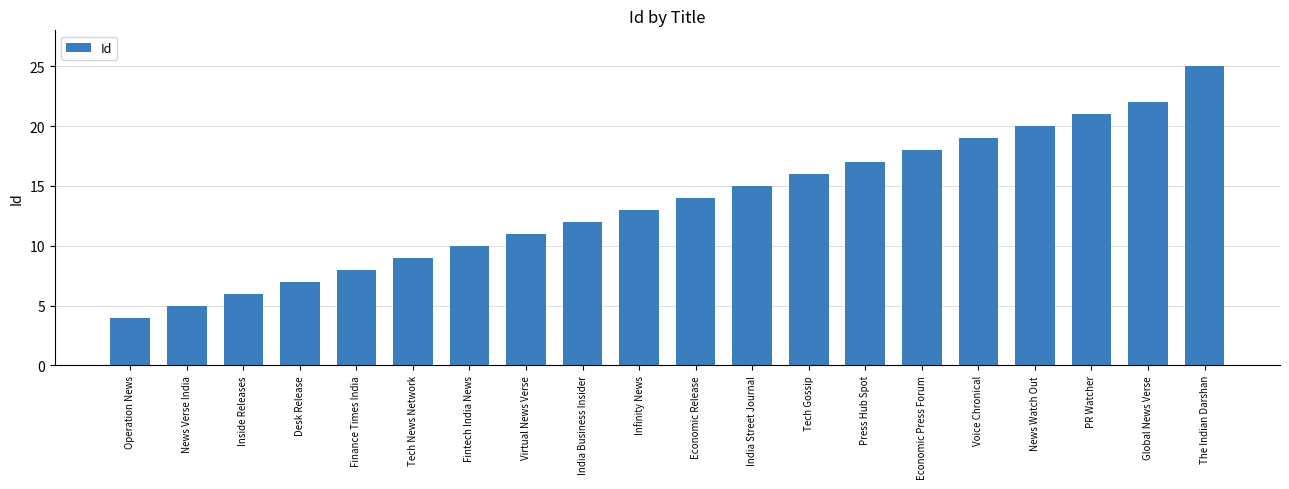

How many values are below 14?

10